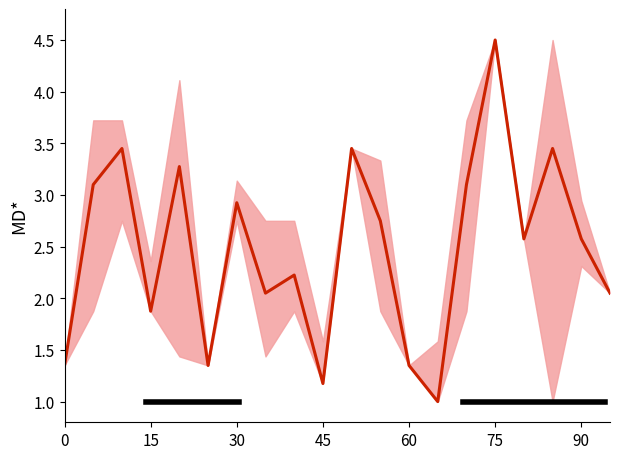

What is the minimum value shown in the chart?

1.0